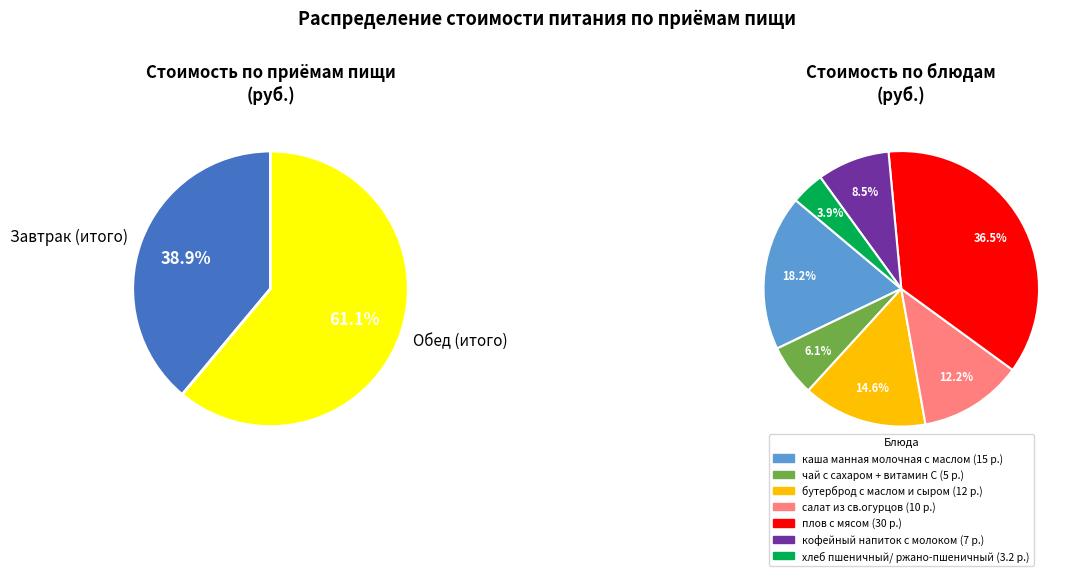

How many segments does this pie chart have?

2